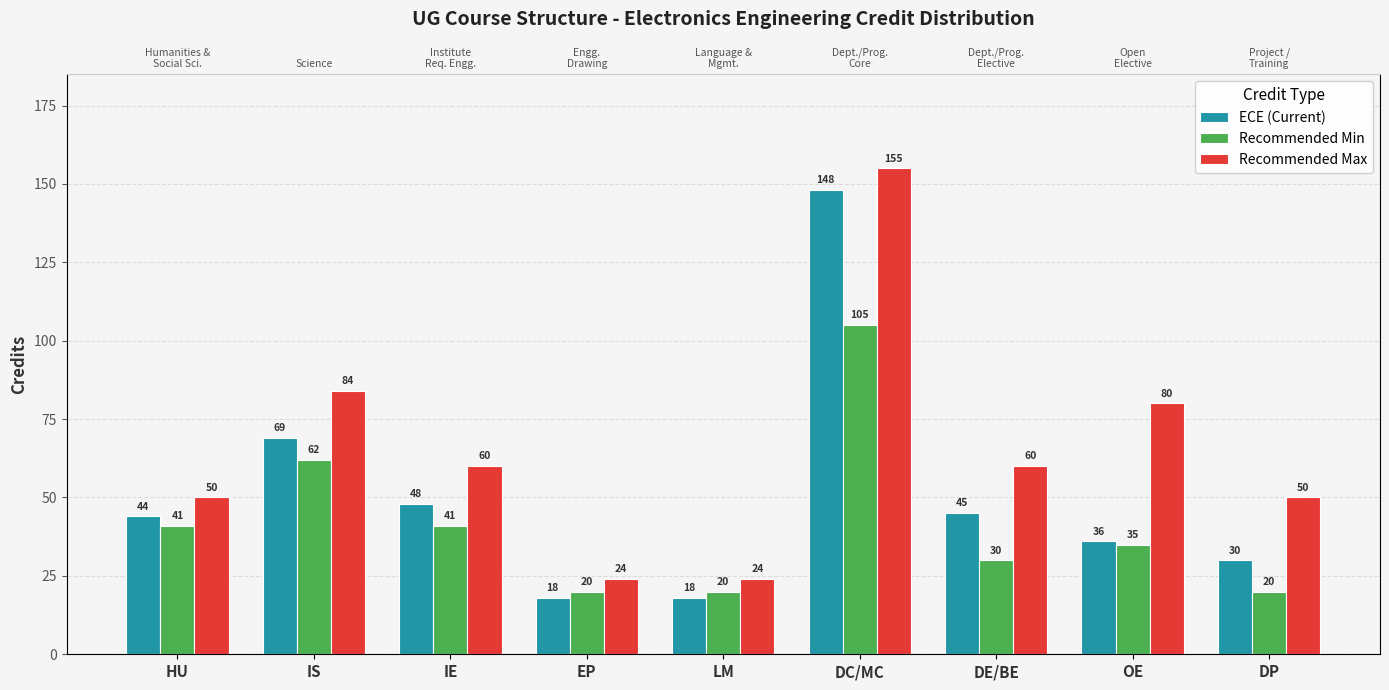

At which category is the sum across all series the highest?

DC/MC